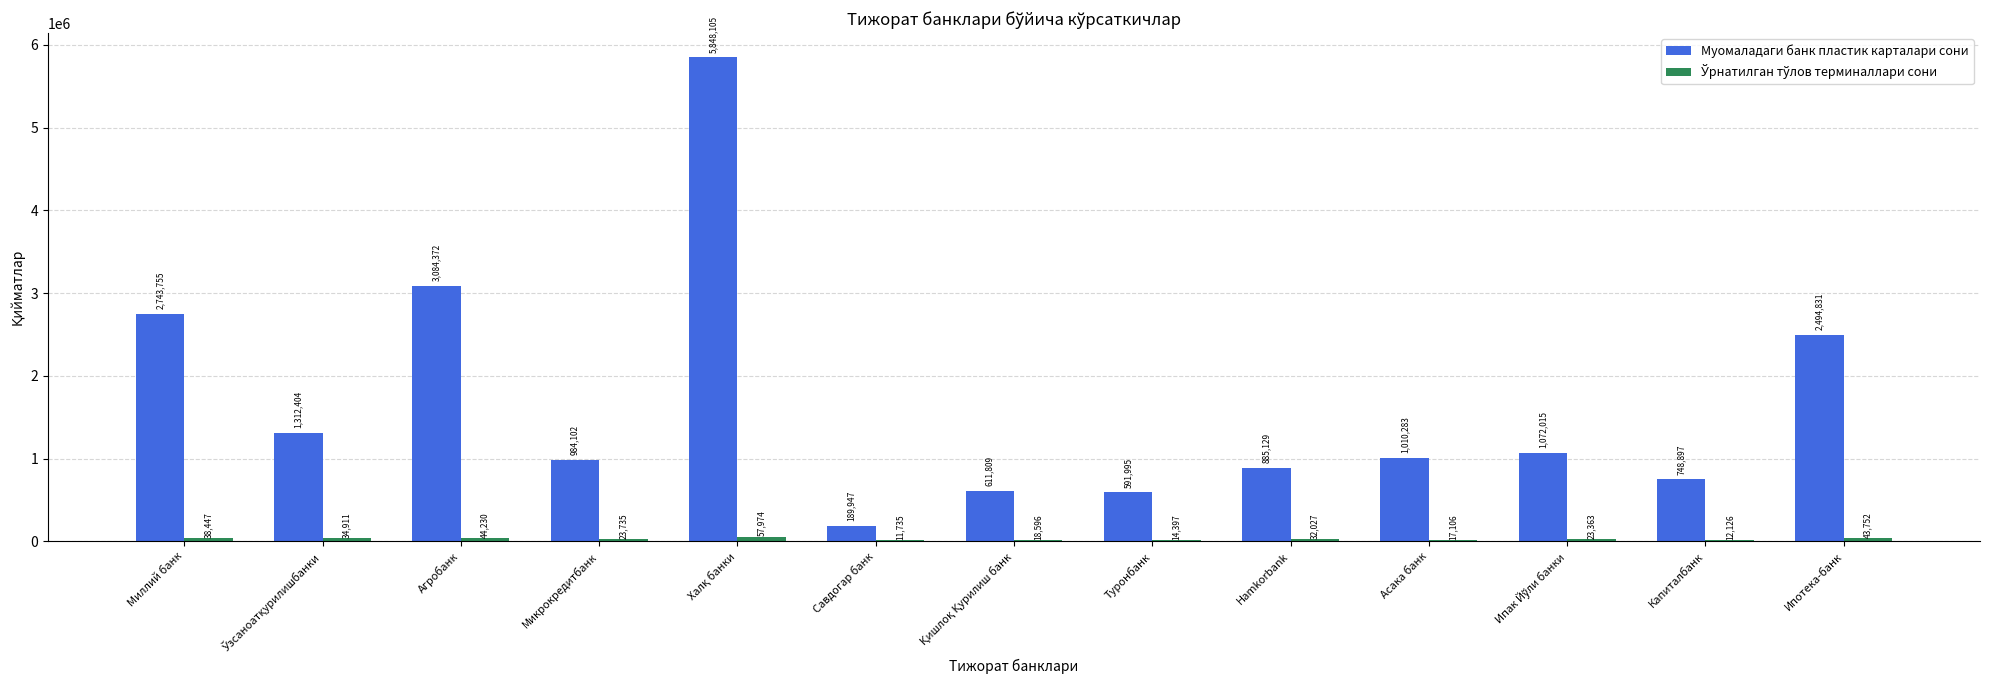

Which series changed the most between Миллий банк and Ипотека-банк?

Муомаладаги банк пластик карталари сони